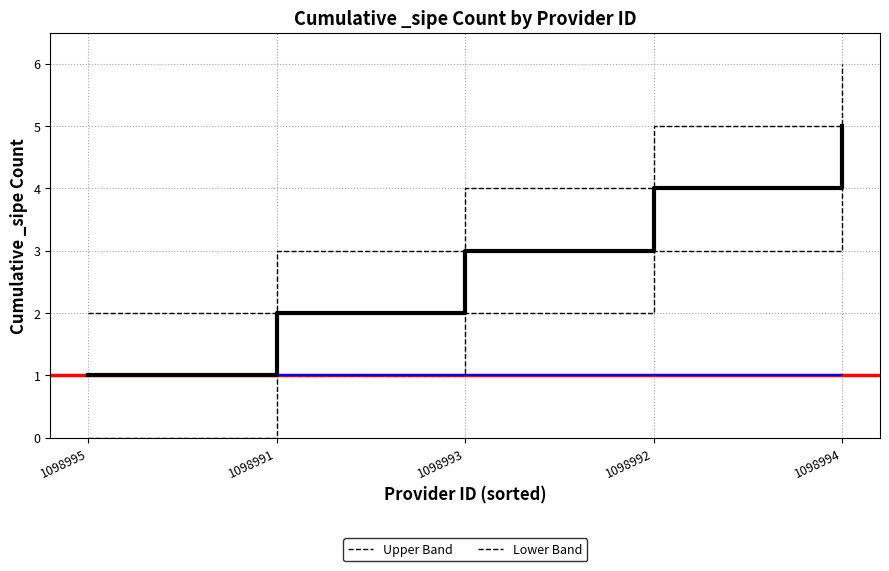

Reading left to right, what are all the values shown in this chart?

Upper Band: 2	3	4	5	6
Lower Band: 0	1	2	3	4